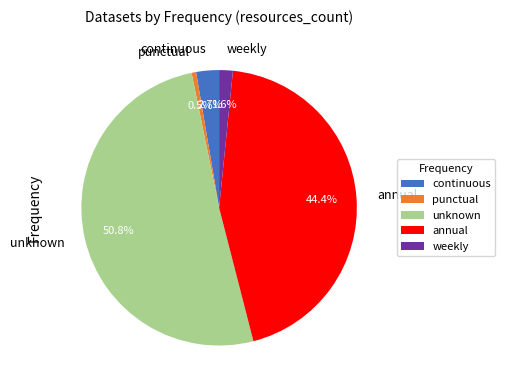

To the nearest percent, what portion does annual represent?

44%